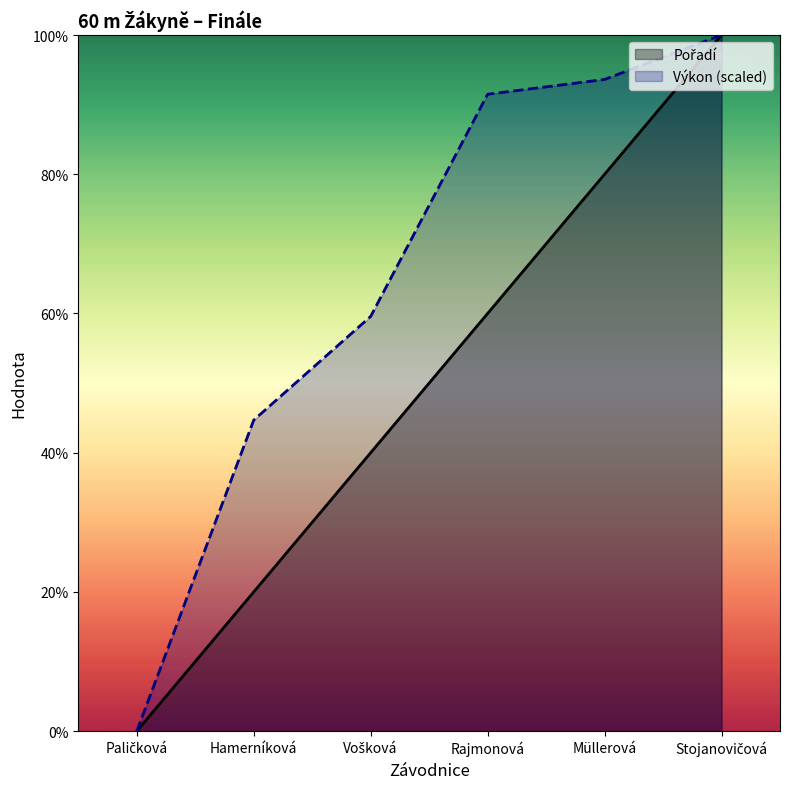

True or false: Výkon (scaled) and Pořadí cross at least once.

False